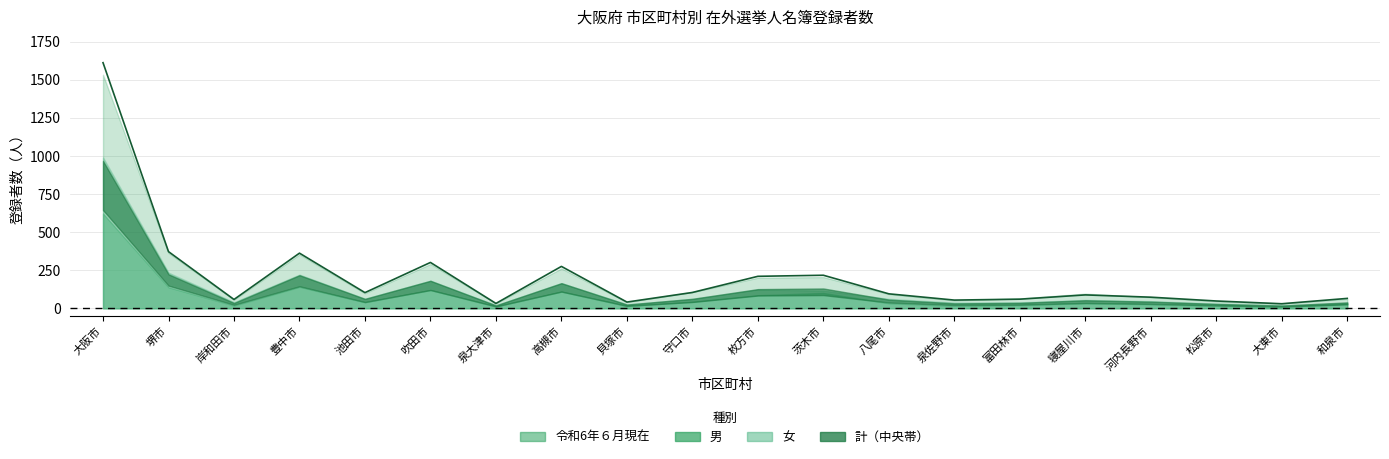

Does the chart display data point markers on the line(s)?

No